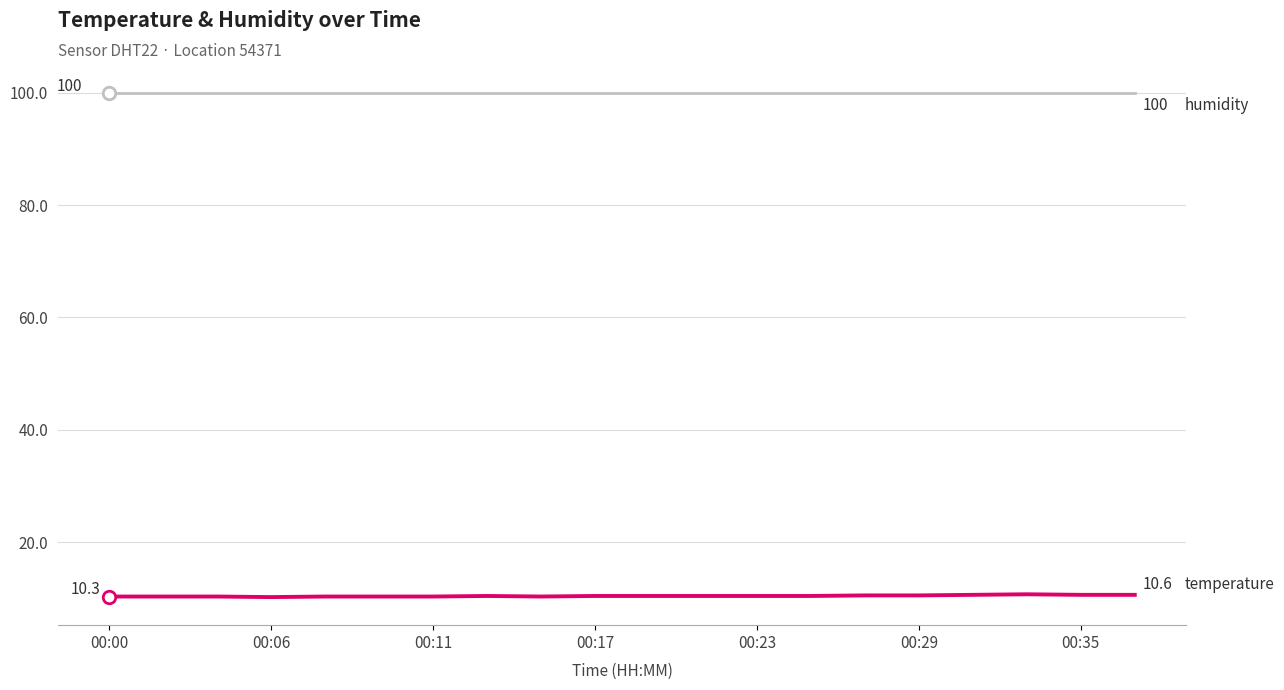

What is the smallest value displayed?

10.2